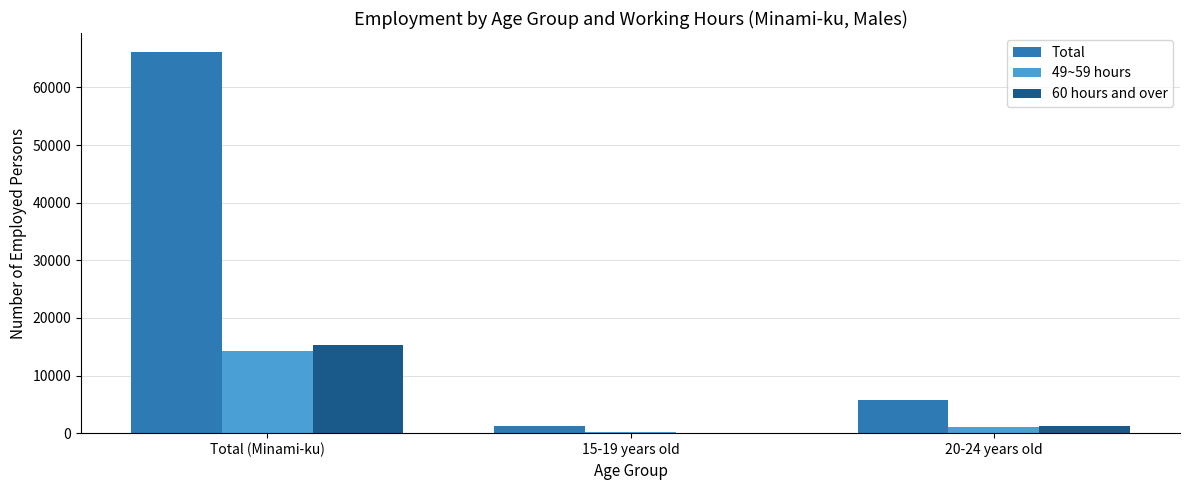

Reading left to right, what are all the values shown in this chart?

Total: Total (Minami-ku)=66126	15-19 years old=1159	20-24 years old=5807
49~59 hours: Total (Minami-ku)=14278	15-19 years old=116	20-24 years old=1029
60 hours and over: Total (Minami-ku)=15352	15-19 years old=94	20-24 years old=1161